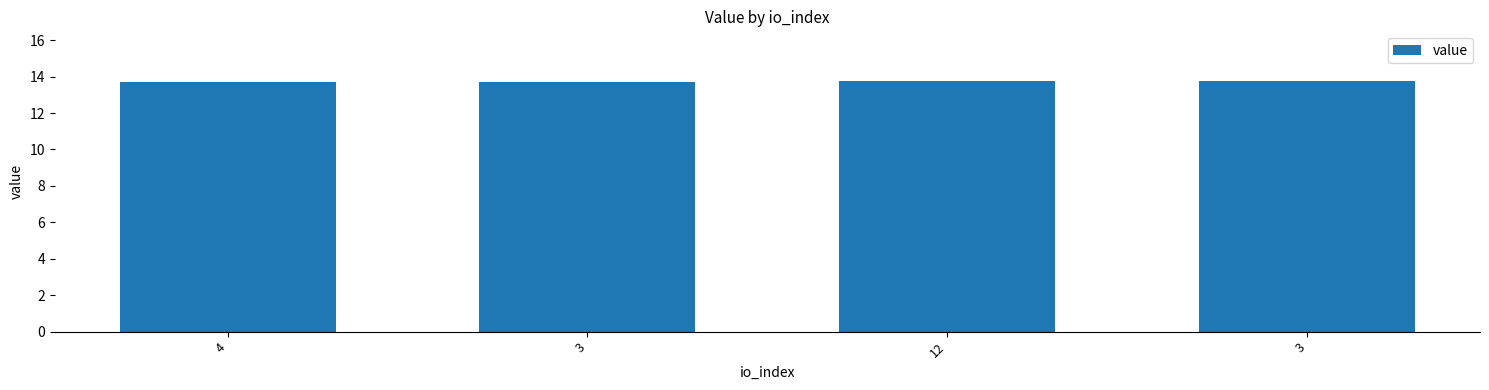

Count the number of data series in this chart.

1